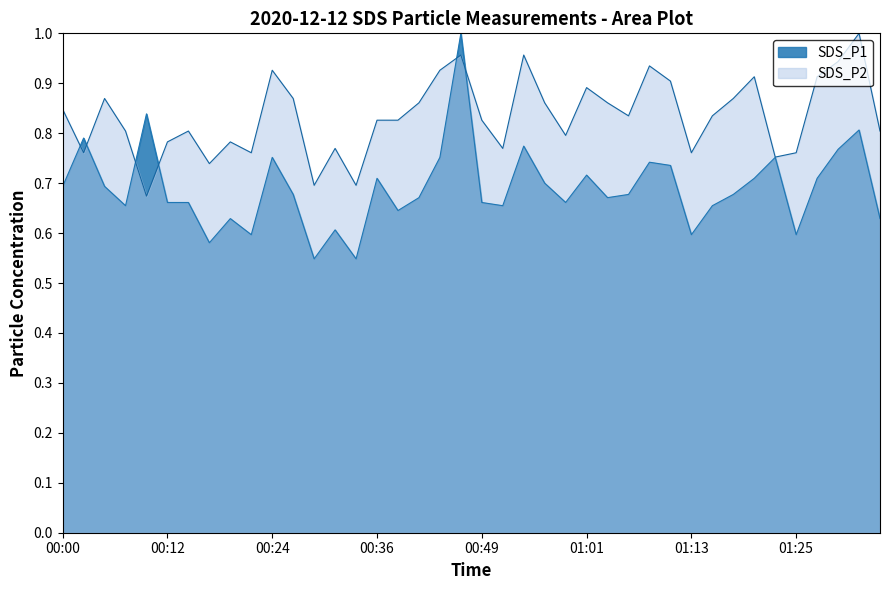

What is the label of the 4th point from the right?

01:27